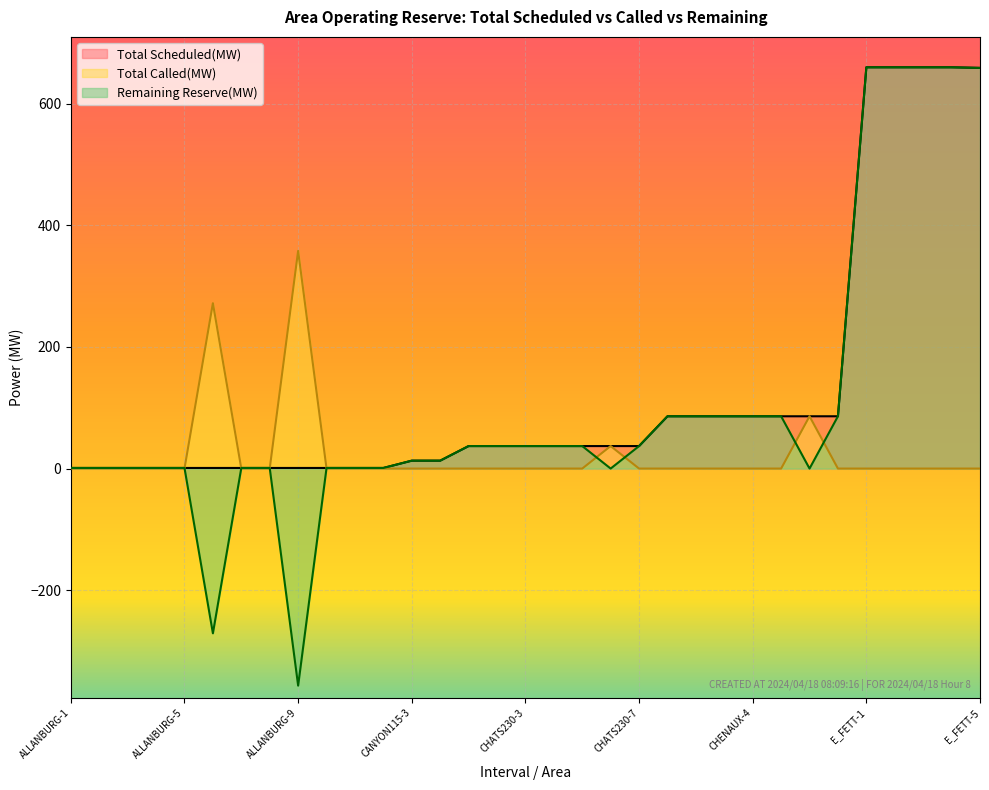

Is it true that Total Called(MW) equals 205 at CHENAUX-5?

False